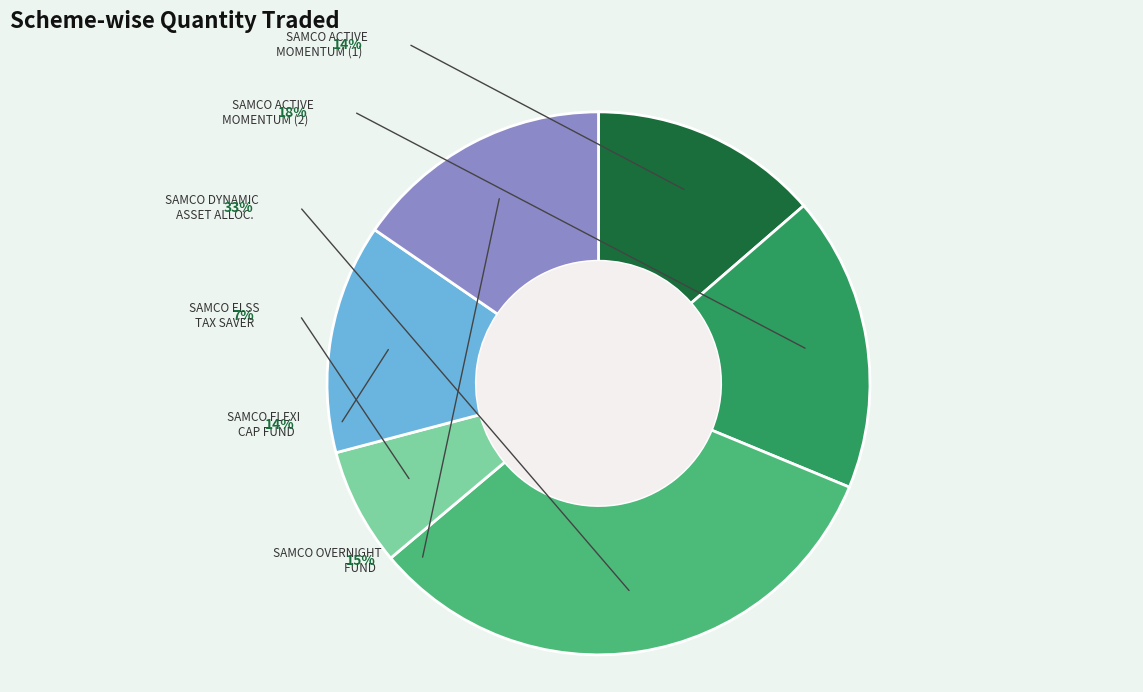

What is the smallest slice in the pie chart?

SAMCO ELSS TAX SAVER FUND